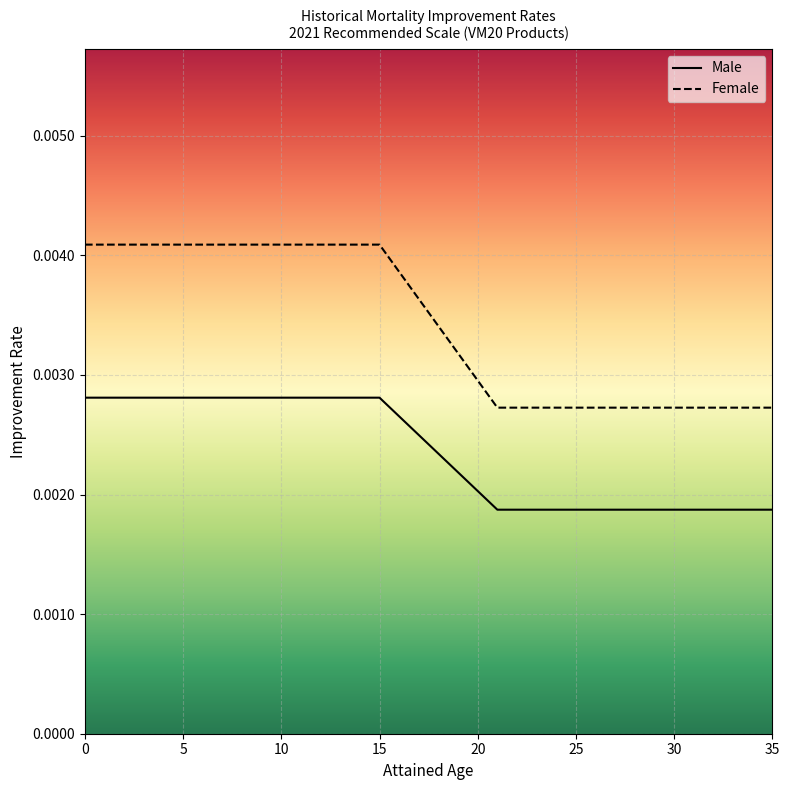

How many lines are shown in the chart?

2